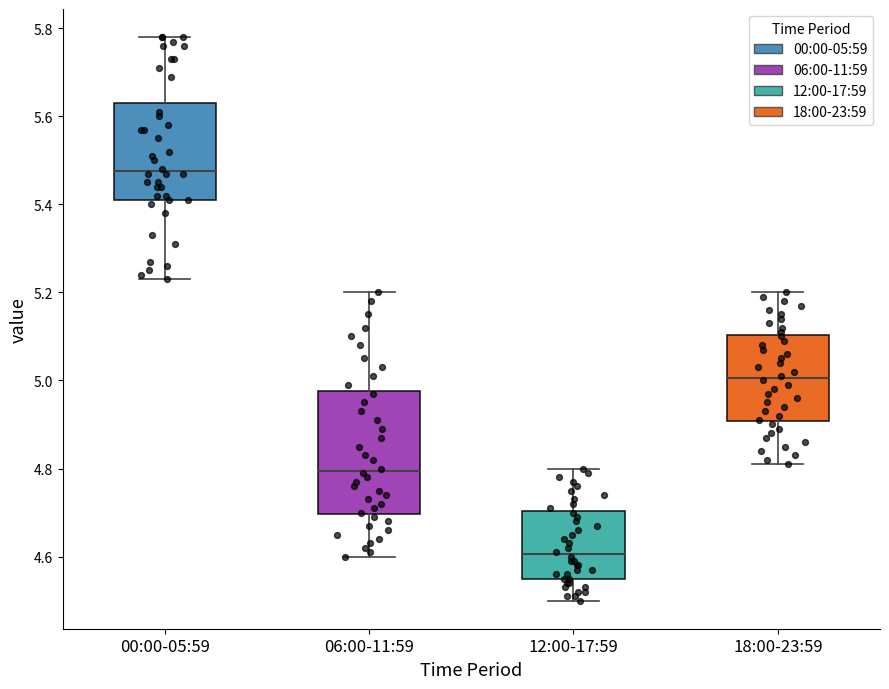

Which box has the lowest median line?

12:00-17:59